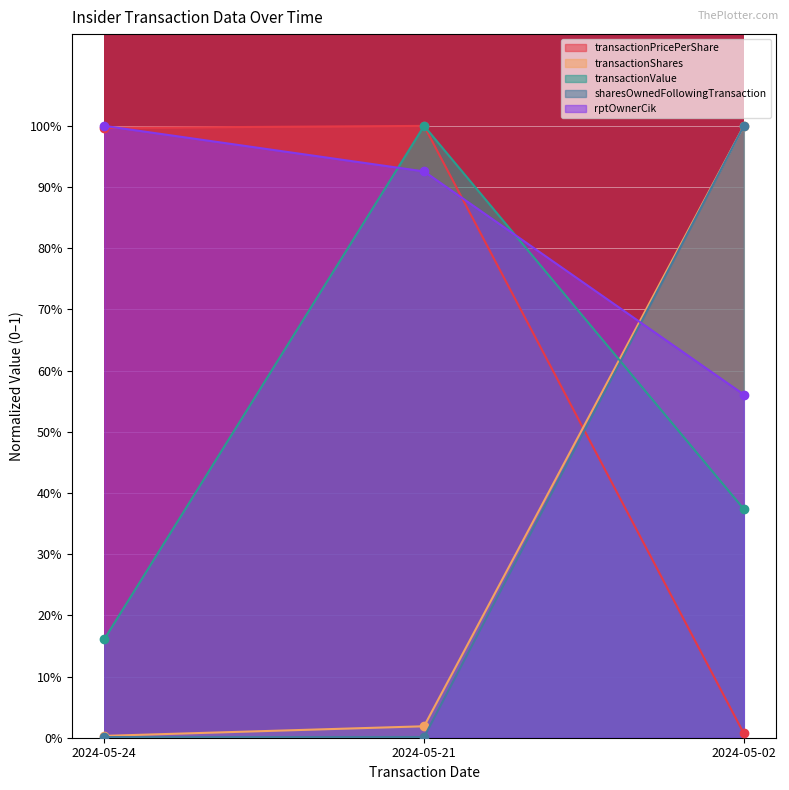

At which category does the chart reach its peak across all series?

2024-05-21